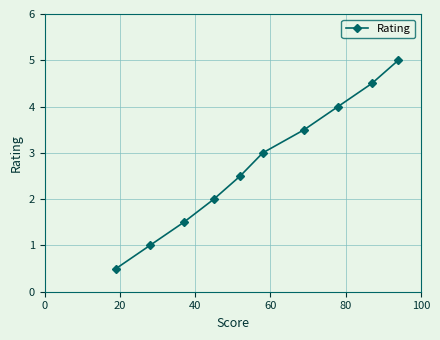

Count the number of categories in the chart.

10